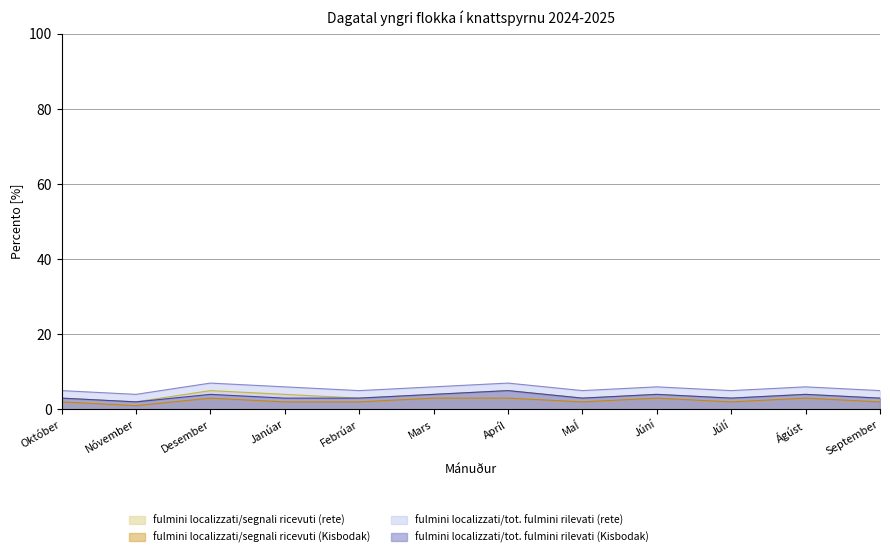

What is the maximum value shown in the chart?

7